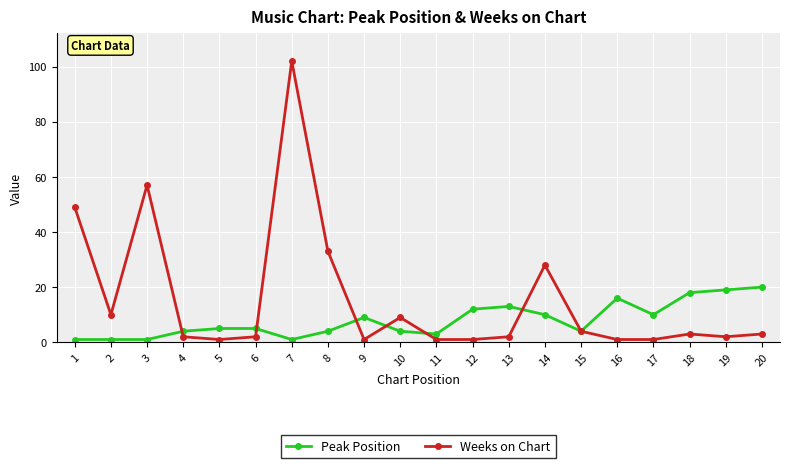

Which series changed the most between 3 and 15?

Weeks on Chart